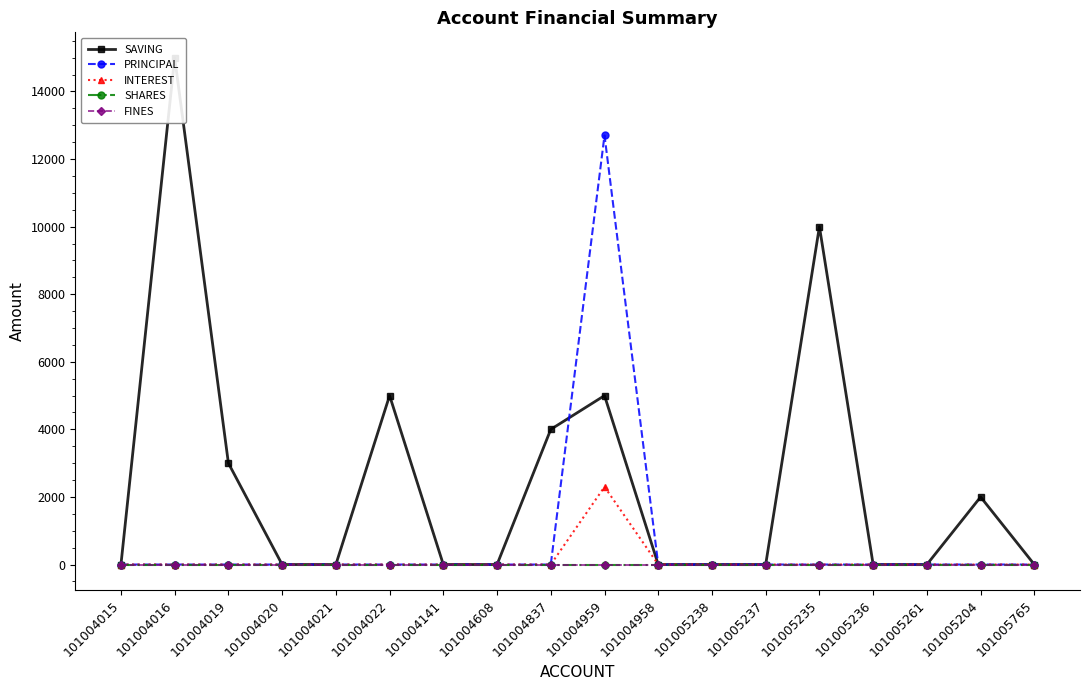

Which series has the largest total across all categories?

SAVING